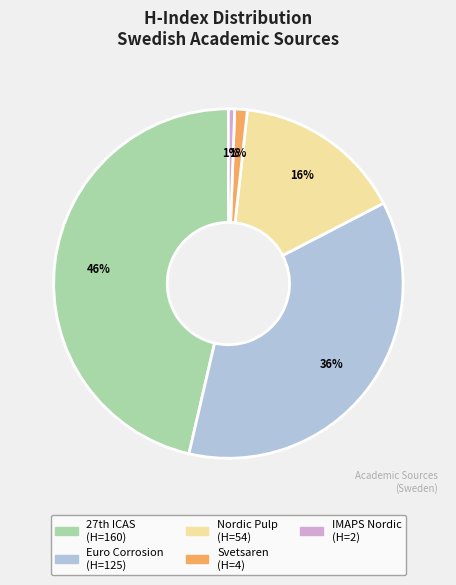

Does any single category account for the majority?

No